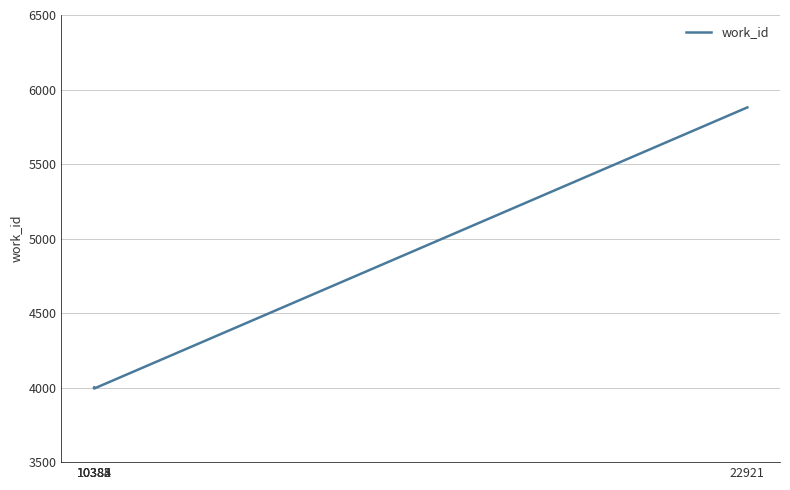

Approximately how many times larger is the value at 10382 compared to 10383?

1.0